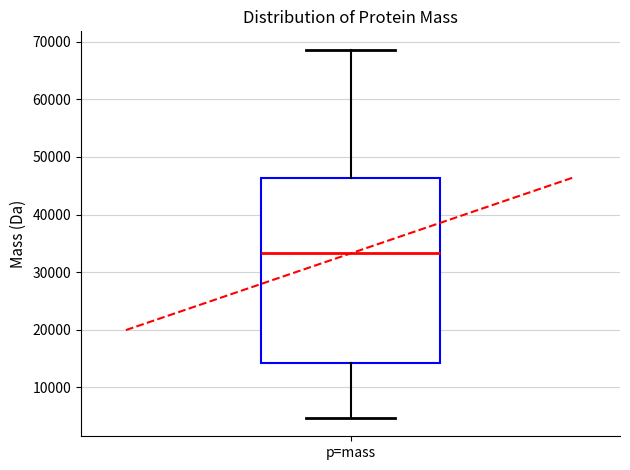

Transcribe this box plot: give where the median line is, the range the box spans, and where the two whiskers end, as read against the y-axis. The values are not printed on the chart, so give them approximately, as read against the axis.

median 33000, box 14000 to 46000, whiskers 5000 to 69000